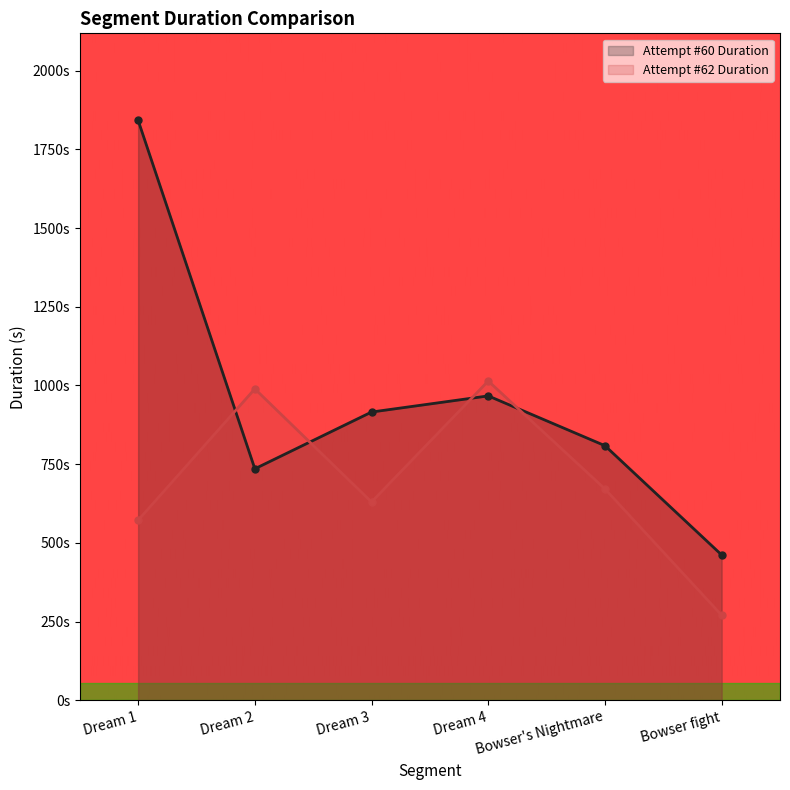

Is the value of Attempt #60 Duration at Dream 3 greater than the value of Attempt #62 Duration at Dream 1?

Yes